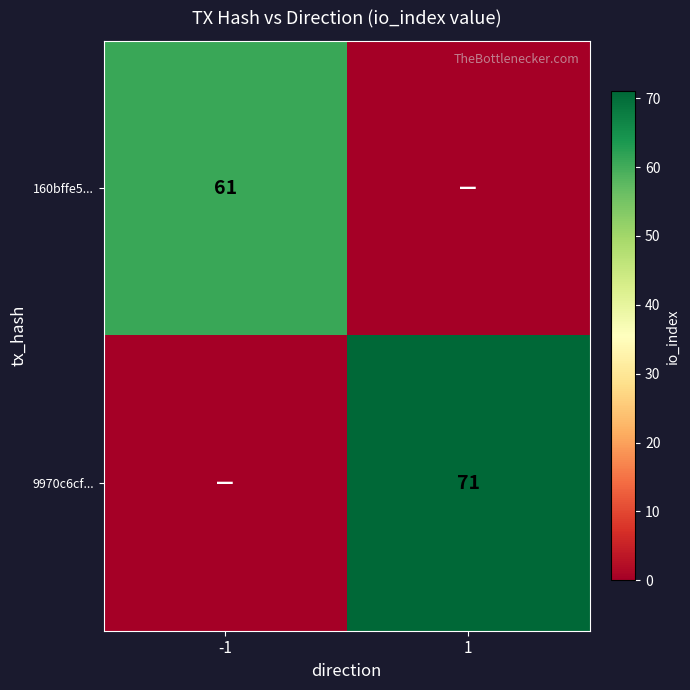

Is it true that 9970c6cf... equals 71 at 1?

True